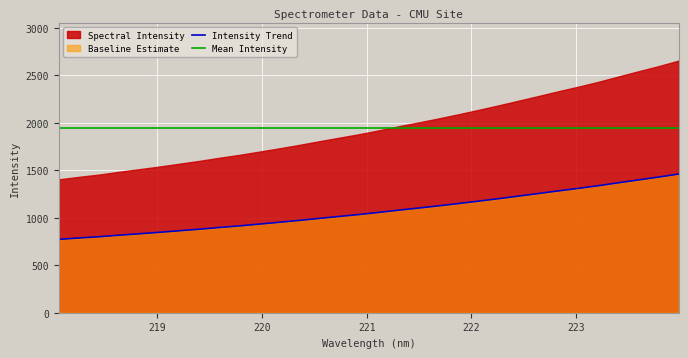

Reading left to right, extract all data points from this chart.

Intensity Trend: 772.2	786.5	799.7	815.7	830.7	845.9	862.3	878.7	896.8	913.5	932.4	951.5	971.4	992.6	1013.0	1033.4	1056.1	1080.0	1102.1	1125.4	1149.6	1175.1	1201.0	1228.1	1255.3	1283.0	1309.5	1337.7	1368.4	1398.5	1428.1	1460.1
Mean Intensity: 1946.3	1946.3	1946.3	1946.3	1946.3	1946.3	1946.3	1946.3	1946.3	1946.3	1946.3	1946.3	1946.3	1946.3	1946.3	1946.3	1946.3	1946.3	1946.3	1946.3	1946.3	1946.3	1946.3	1946.3	1946.3	1946.3	1946.3	1946.3	1946.3	1946.3	1946.3	1946.3